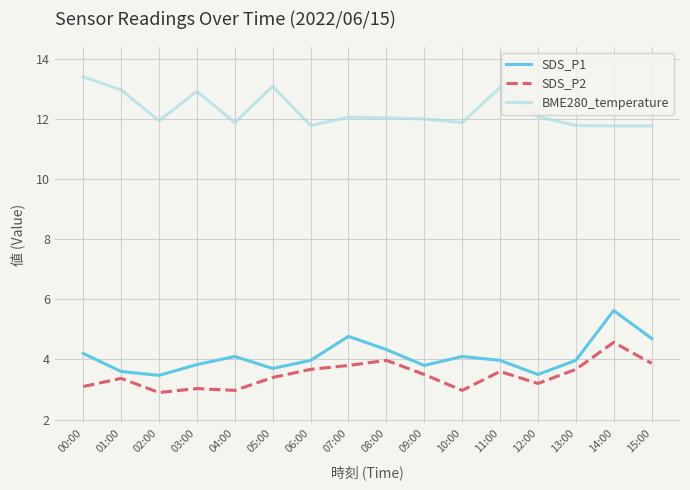

At 03:00, list the series in order from largest to smallest.

BME280_temperature, SDS_P1, SDS_P2